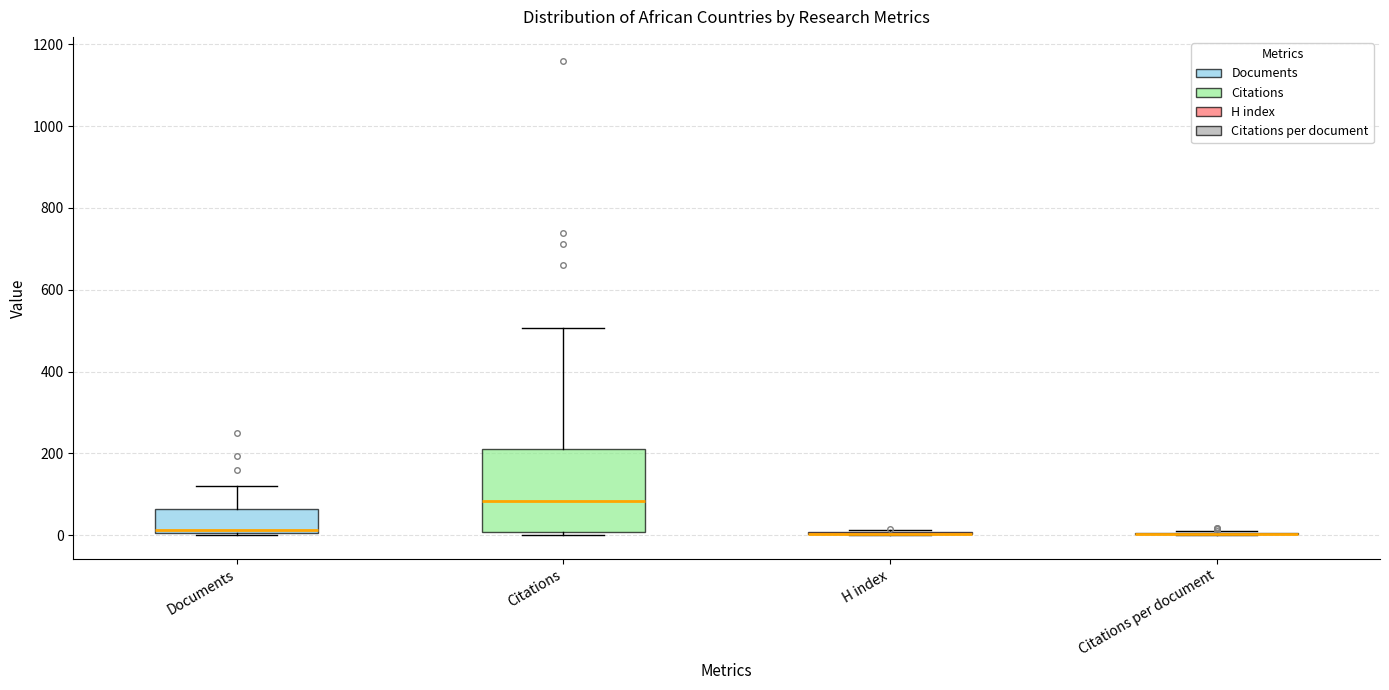

Reading left to right, read every box against the y-axis: the position of its median line, the range the box covers, and the ends of its whiskers. The values are not printed on the chart, so give them approximately, as read against the axis.

Documents: median 20, box 0 to 60, whiskers 0 to 120
Citations: median 80, box 0 to 220, whiskers 0 (just below the box's lower edge) to 500
H index: box collapsed to a line at 0, whiskers 0 to 20
Citations per document: box collapsed to a line at 0, whiskers 0 to 0